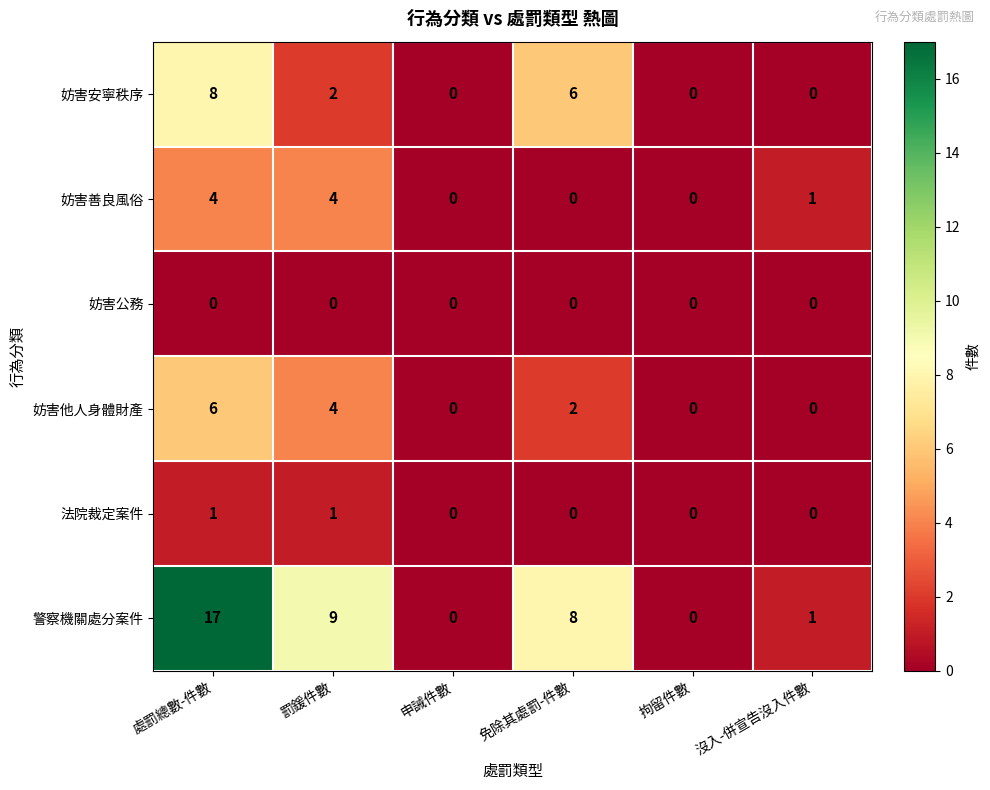

Which series changed the most between 處罰總數-件數 and 免除其處罰-件數?

警察機關處分案件